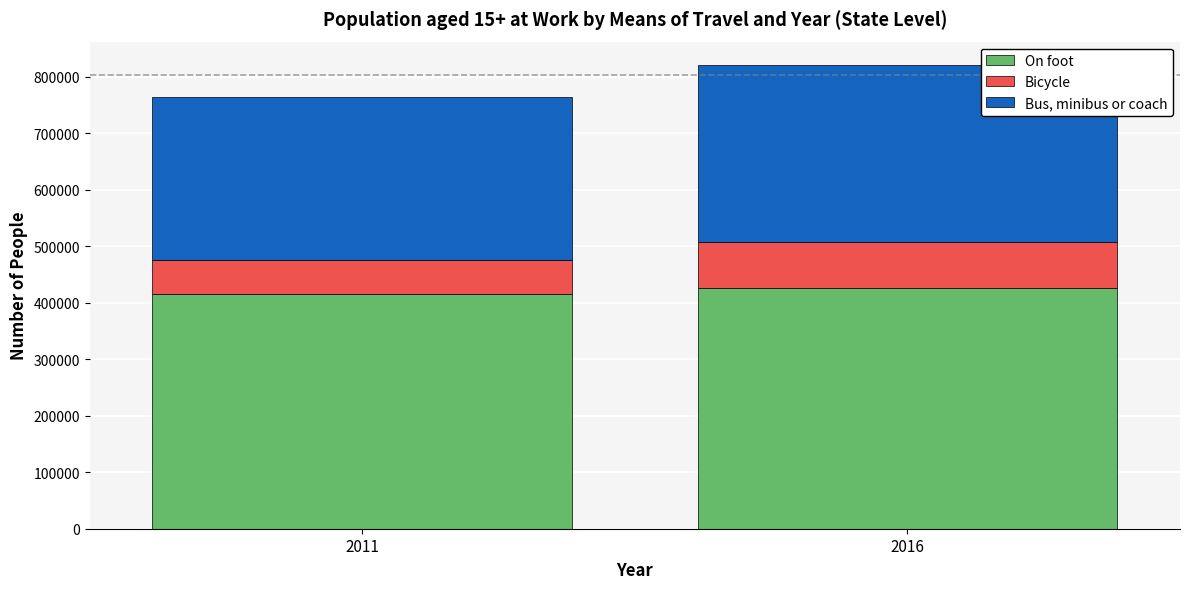

The value of On foot at 2016 is 108099. True or false?

False